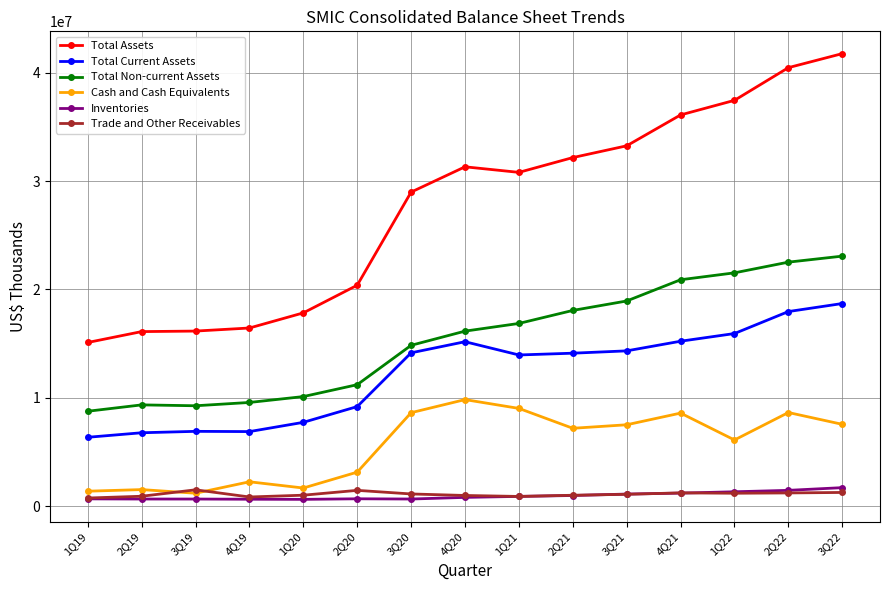

The value of Total Assets at 2Q21 is 53198560. True or false?

False